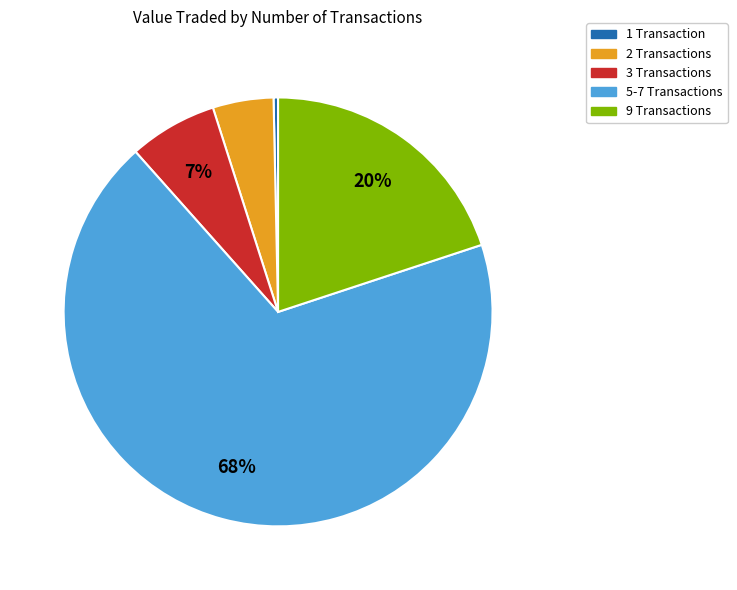

Is there a majority slice in this chart?

Yes